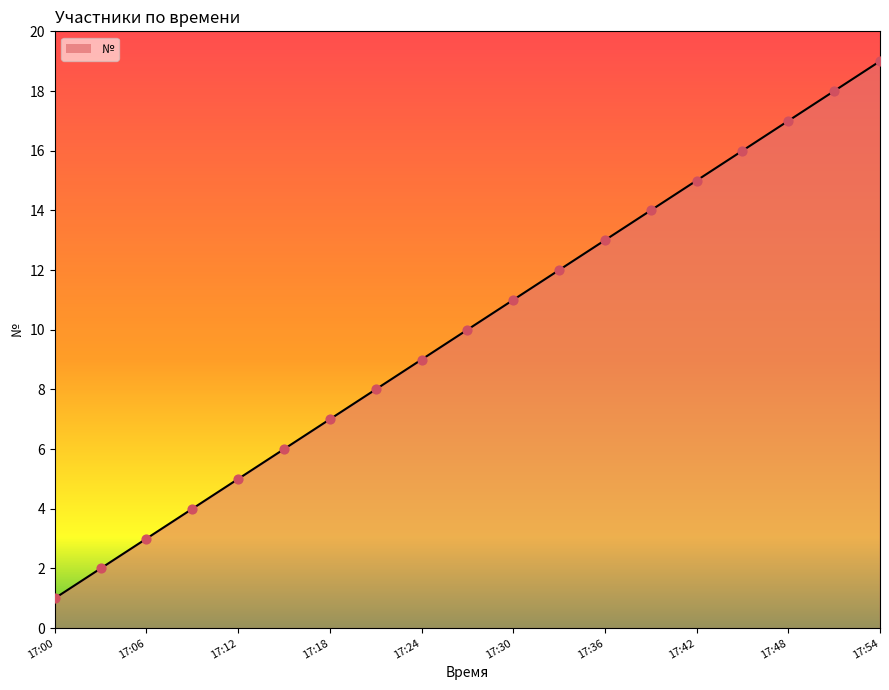

What is the maximum value shown in the chart?

19